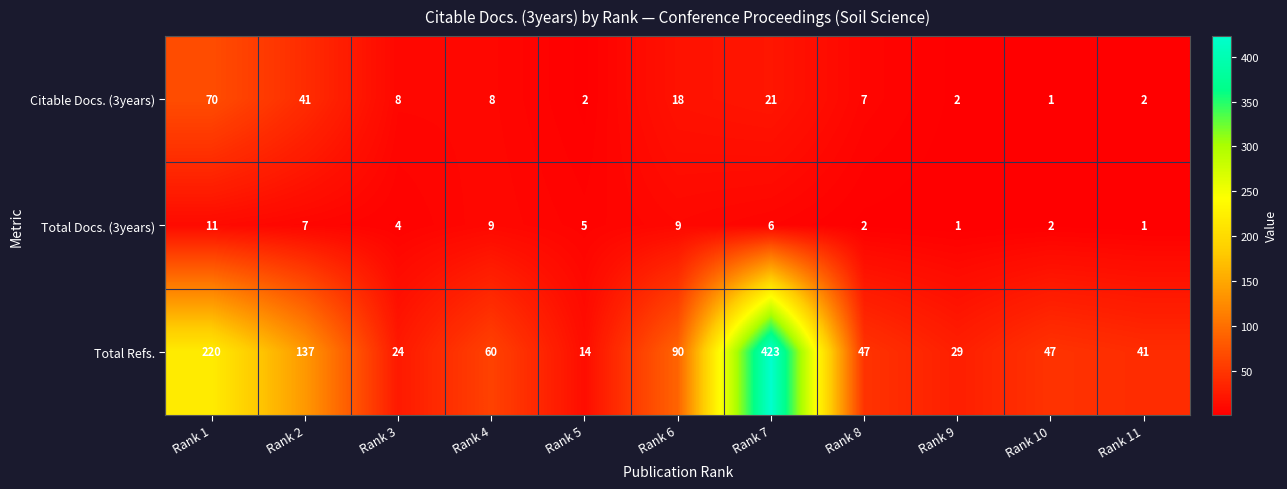

What is the approximate value of Total Docs. (3years) at Rank 4?

9